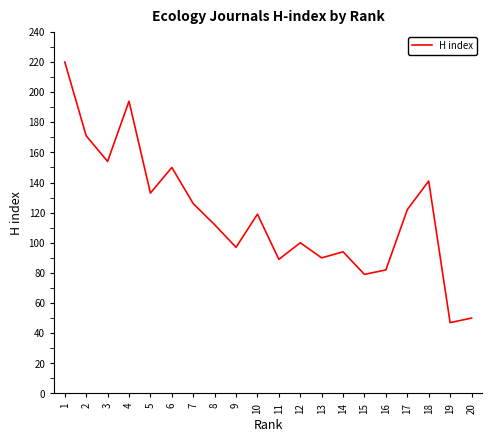

What is the difference between the values at 8 and 1?

108